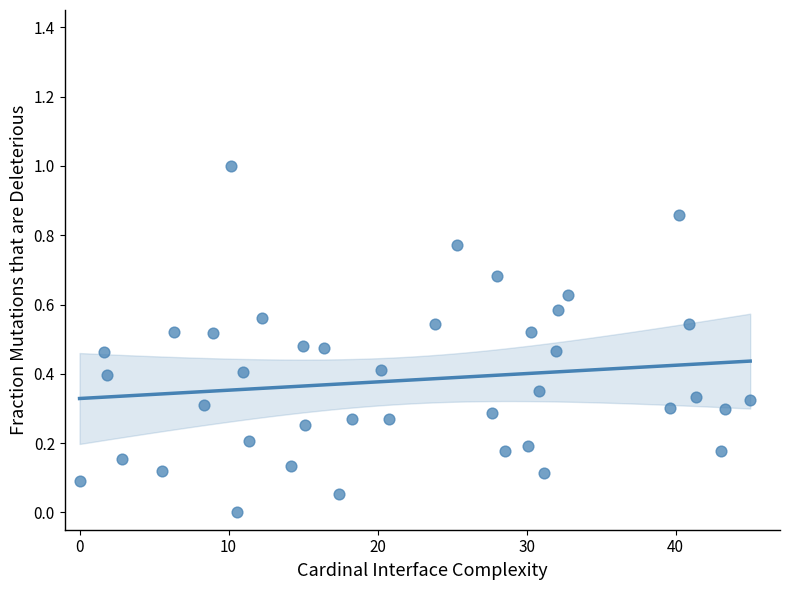

What is the range of Y values (max minus min)?

1.0